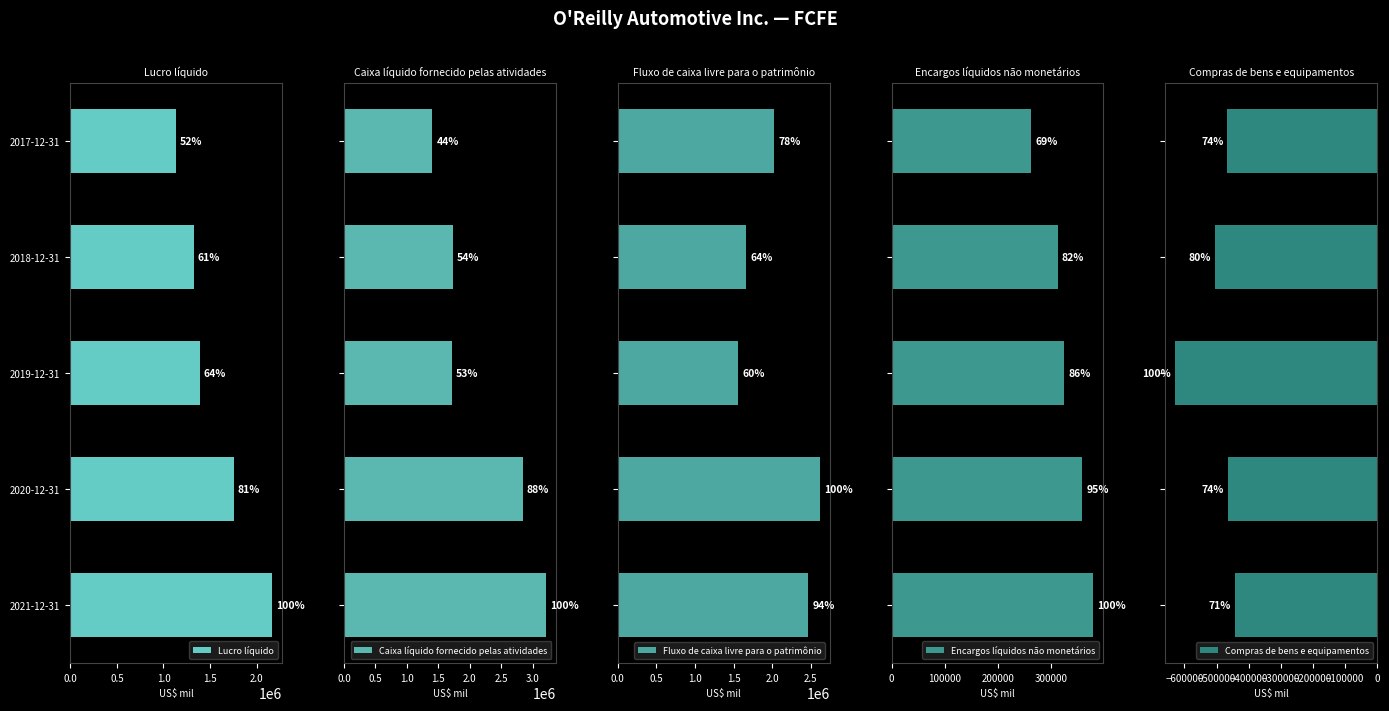

Reading right to left, list all the values displayed in this chart.

Lucro líquido: 2.0=1133804	1.5=1324487	1.0=1391042	0.5=1752302	0.0=2164685
Caixa líquido fornecido pelas atividades: 2.0=1403687	1.5=1727555	1.0=1708479	0.5=2836603	0.0=3207310
Fluxo de caixa livre para o patrimônio: 2.0=2029421	1.5=1663808	1.0=1557505	0.5=2615380	0.0=2470539
Encargos líquidos não monetários: 2.0=263314	1.5=312638	1.0=325399	0.5=359029	0.0=379772
Compras de bens e equipamentos: 2.0=-465940	1.5=-504268	1.0=-628057	0.5=-465579	0.0=-442853